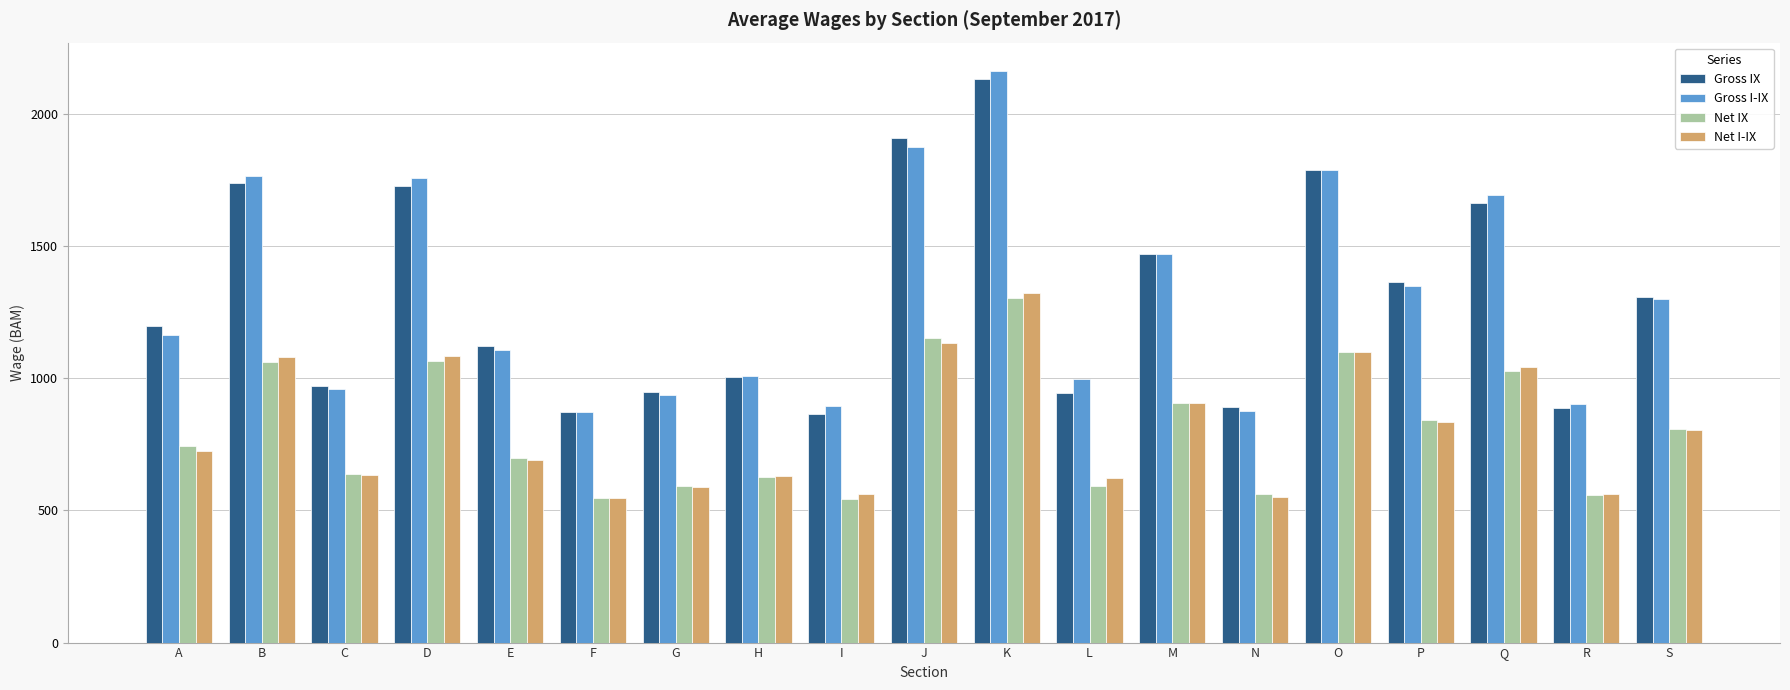

Are the bars grouped side by side (vs. stacked)?

Yes